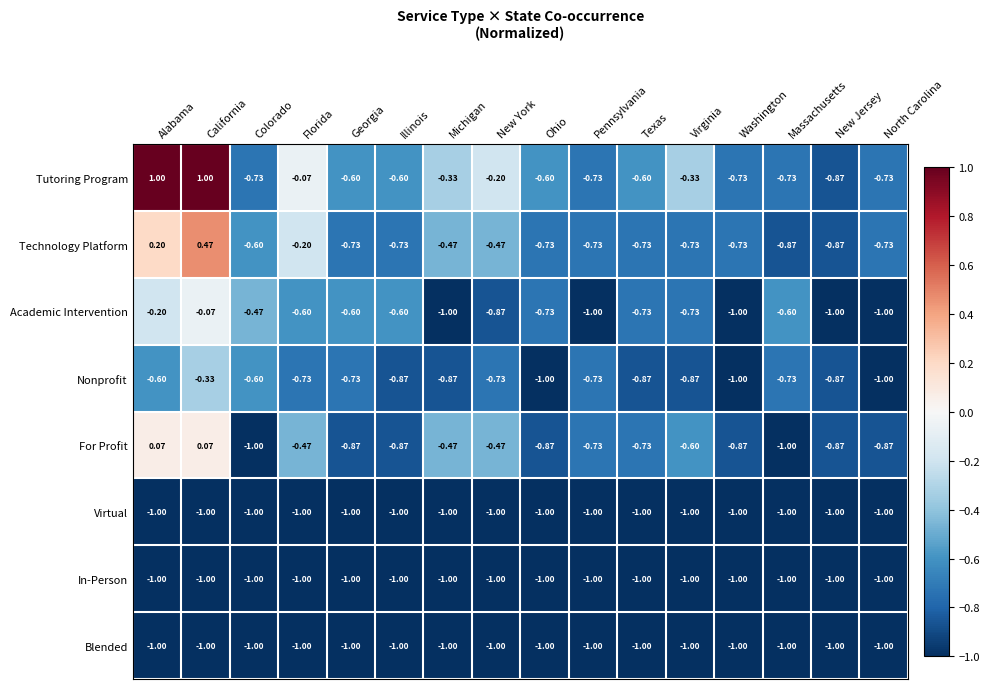

Which series changed the most between Illinois and Washington?

Academic Intervention